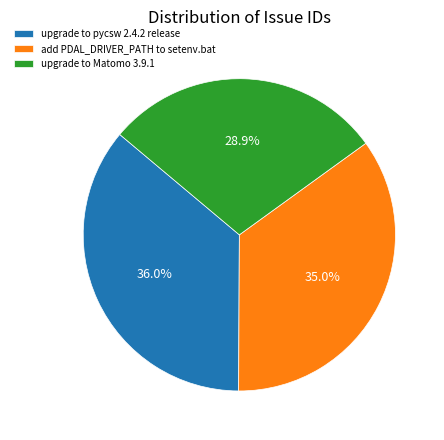

To the nearest percent, what portion does upgrade to pycsw 2.4.2 release represent?

36%